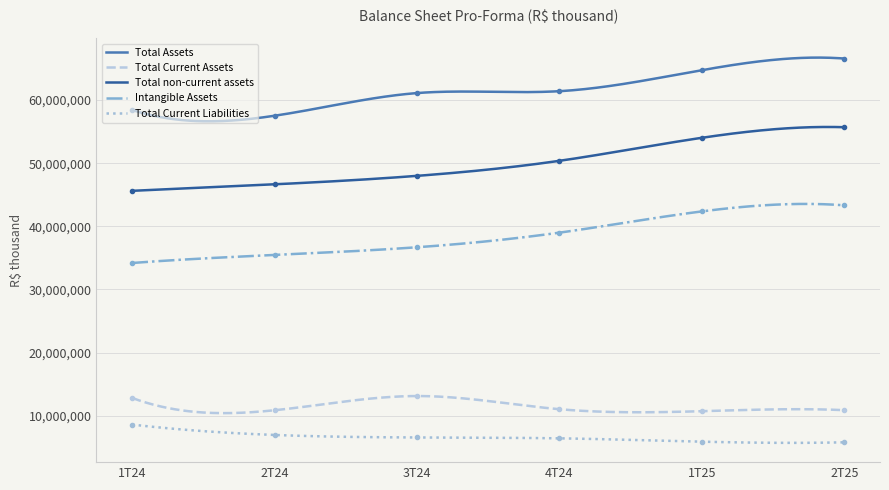

Rank the series by their maximum value, from highest to lowest.

Total Assets, Total non-current assets, Intangible Assets, Total Current Assets, Total Current Liabilities